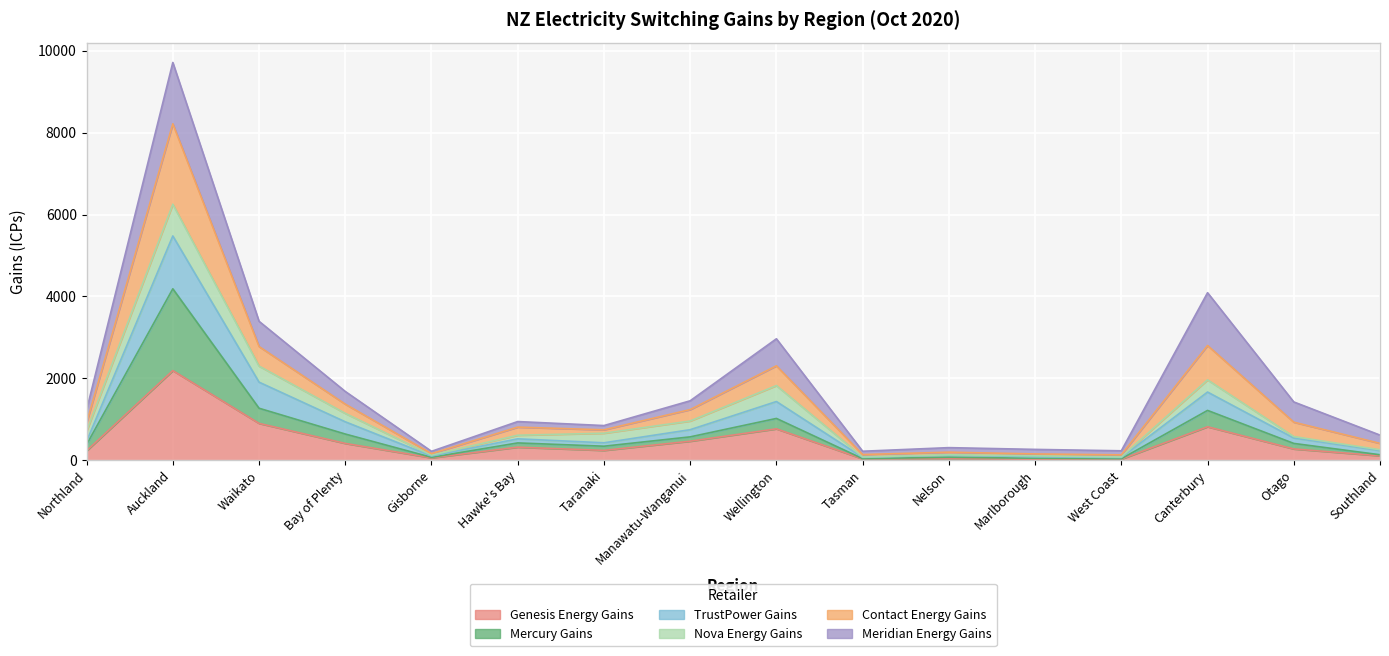

Between Northland and Nelson, which series saw the biggest shift?

Contact Energy Gains